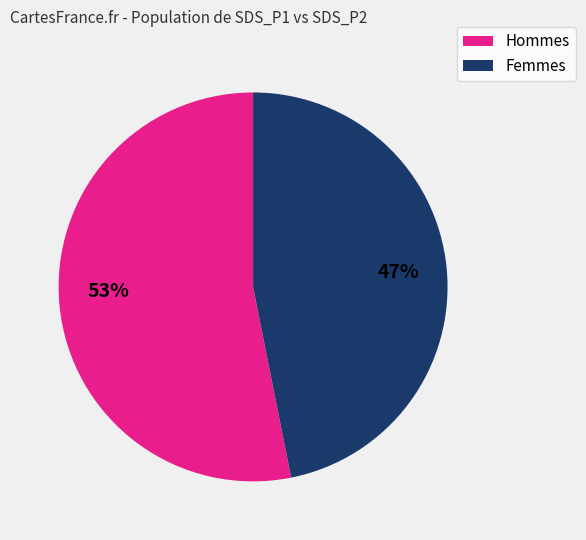

Rank the categories by value from lowest to highest.

Femmes, Hommes